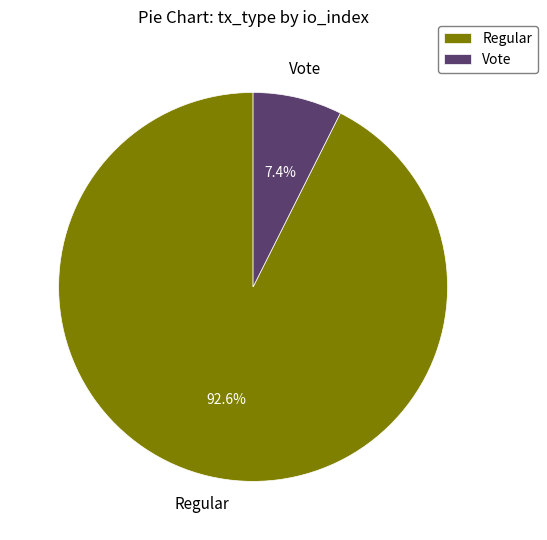

What percentage do Regular and Vote together represent?

100.0%